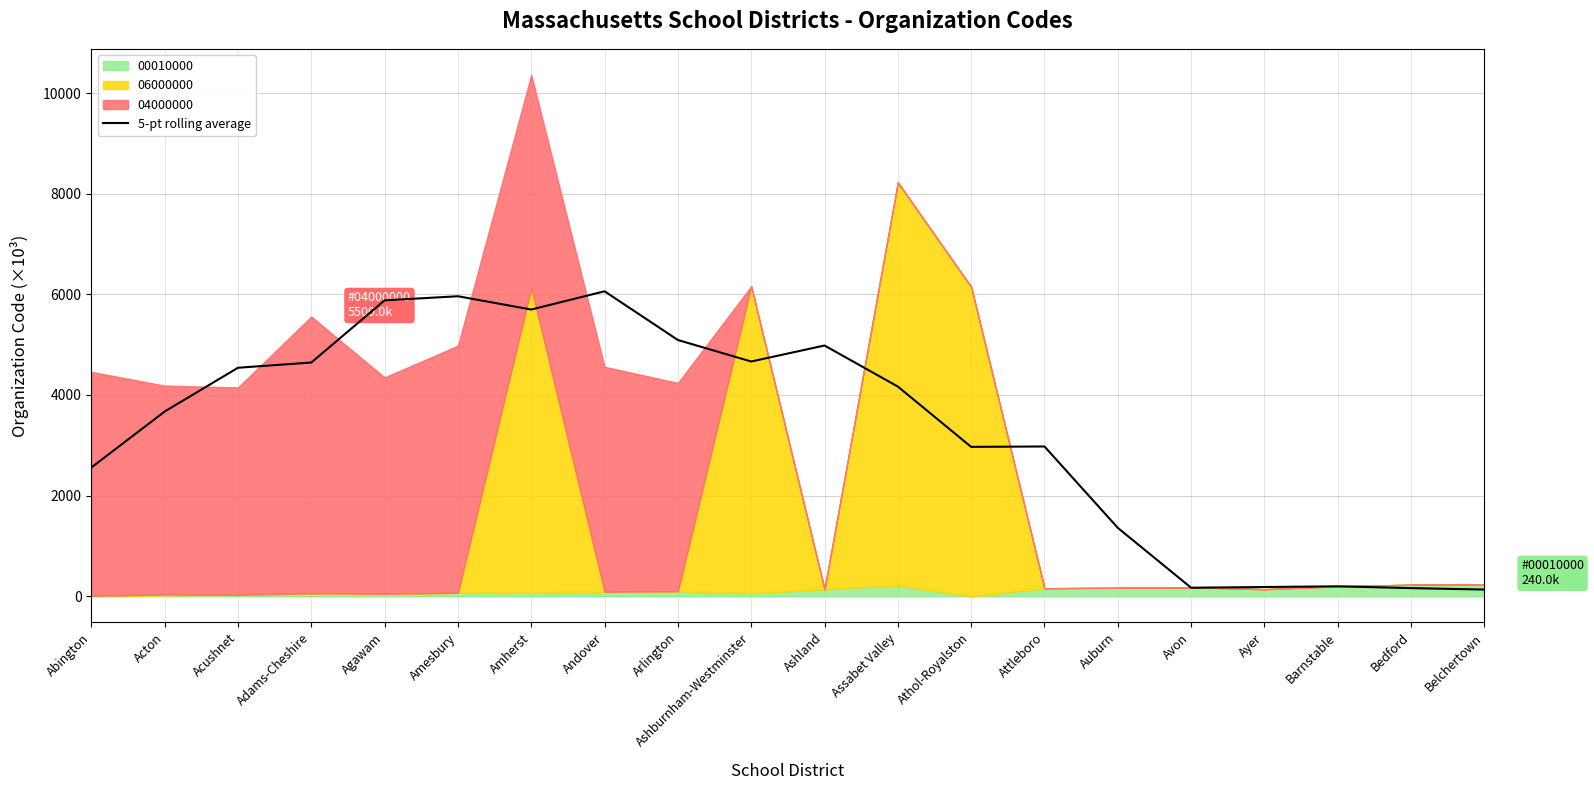

What is the maximum value for 5-pt rolling average?

6060.2